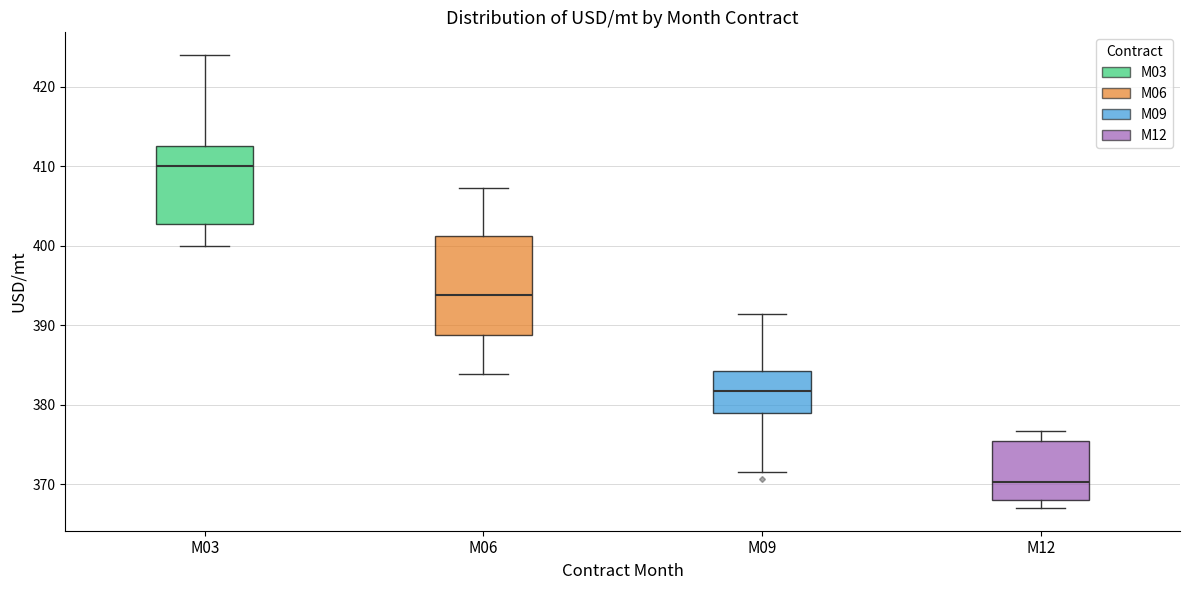

Reading left to right, transcribe this box plot: for each box, give where its median line is, the range the box spans, and where its two whiskers end, as read against the y-axis. The values are not printed on the chart, so give them approximately, as read against the axis.

M03: median 410, box 403 to 413, whiskers 400 to 424
M06: median 394, box 389 to 401, whiskers 384 to 407
M09: median 382, box 379 to 384, whiskers 372 to 391
M12: median 370, box 368 to 375, whiskers 367 to 377